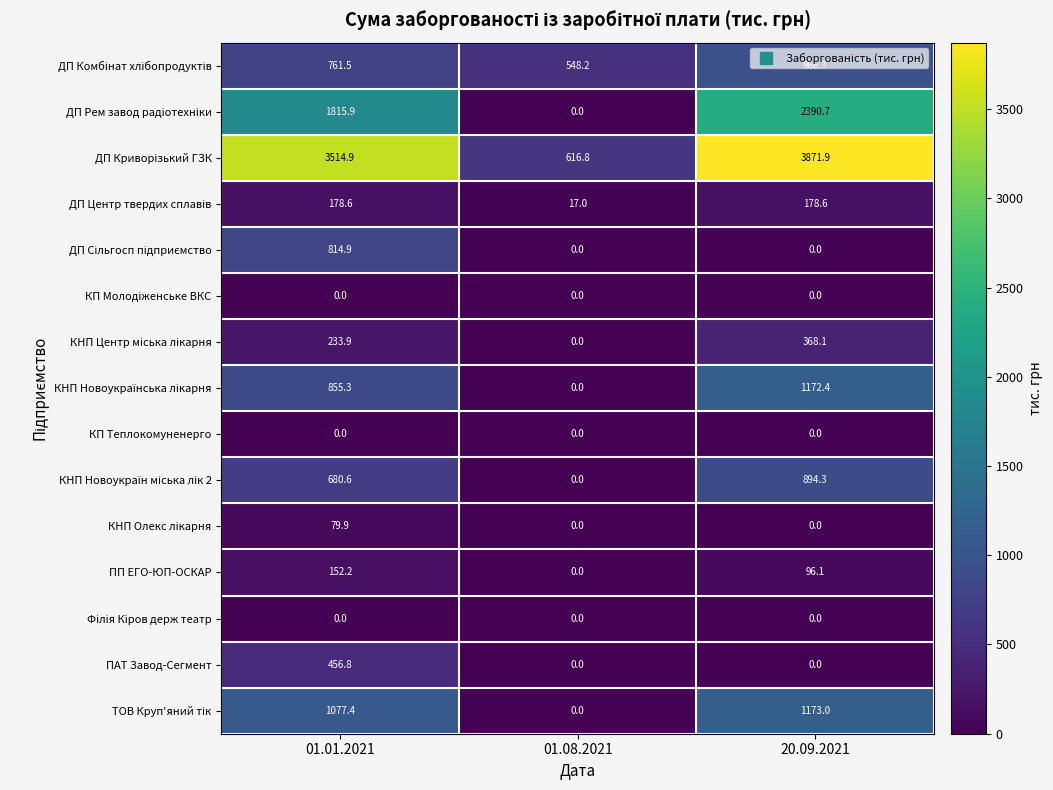

What is the total value across all series at 01.01.2021?

10621.9